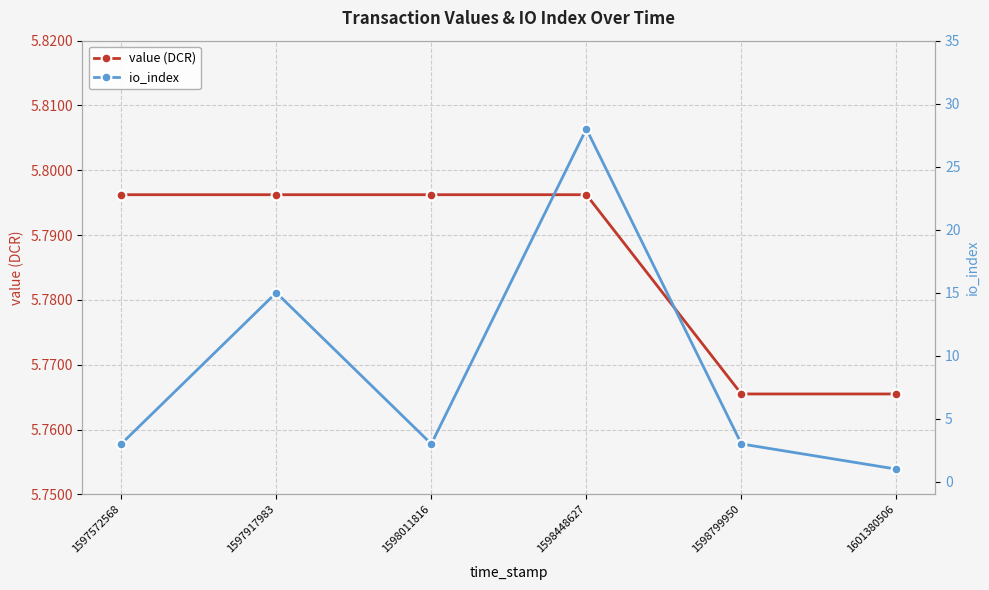

What is the sum of the io_index values at 1598448627 and 1601380506?

29.0